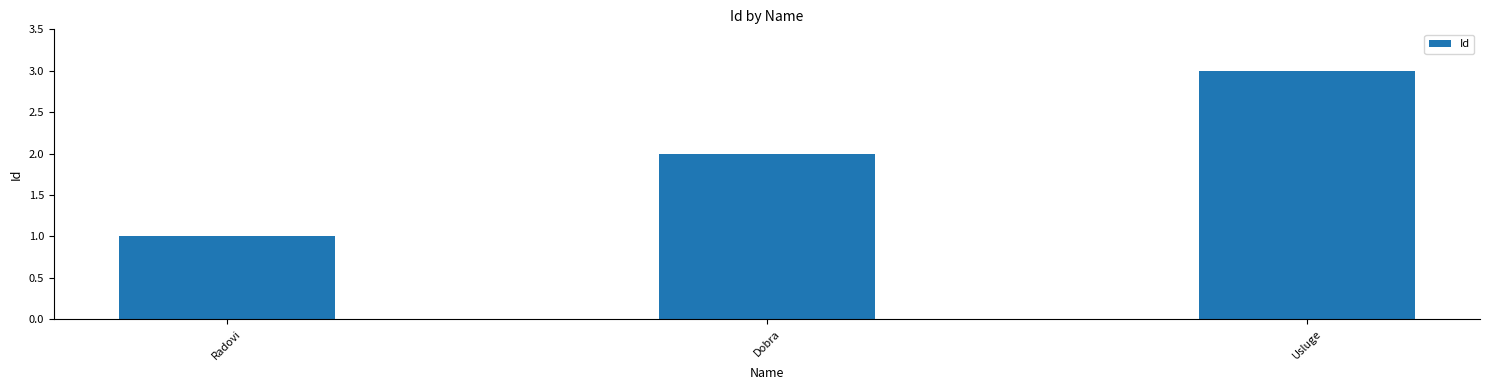

What is the greatest value displayed?

3